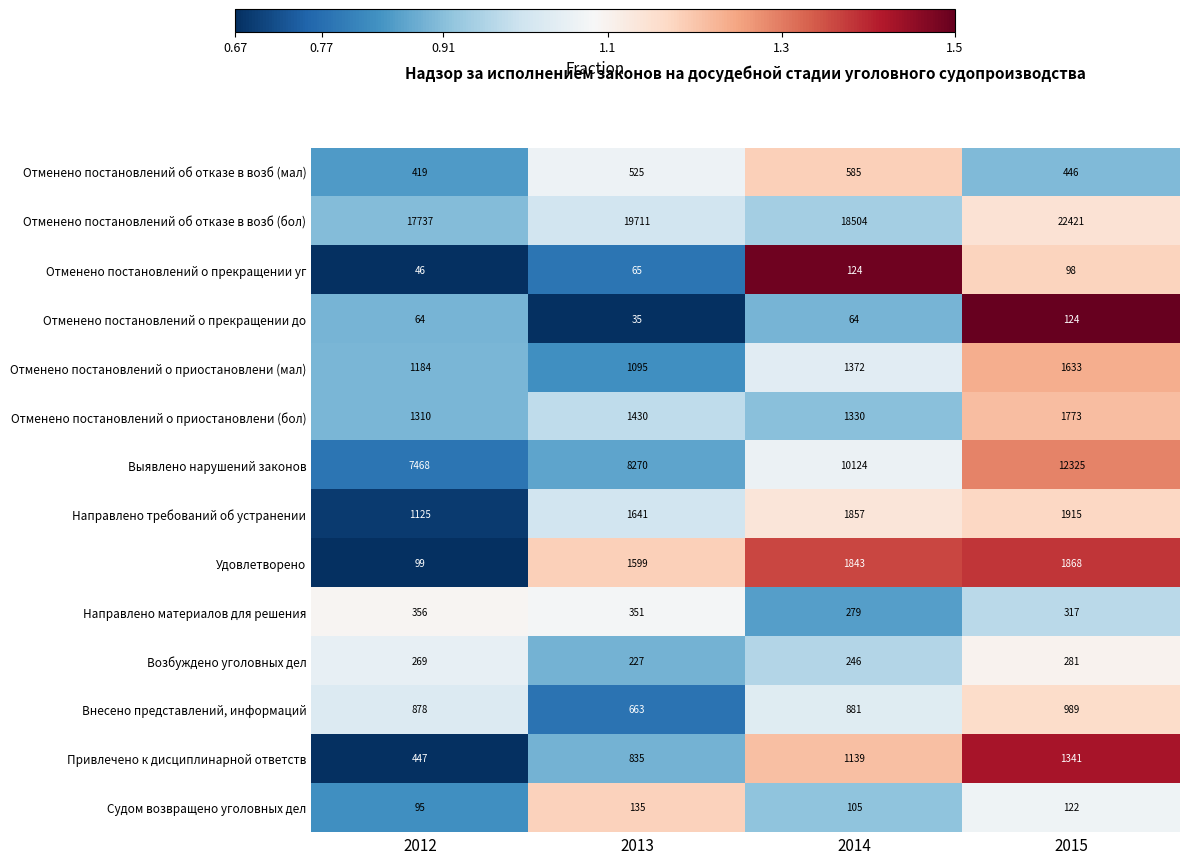

Which category has the lowest value across all series?

2013